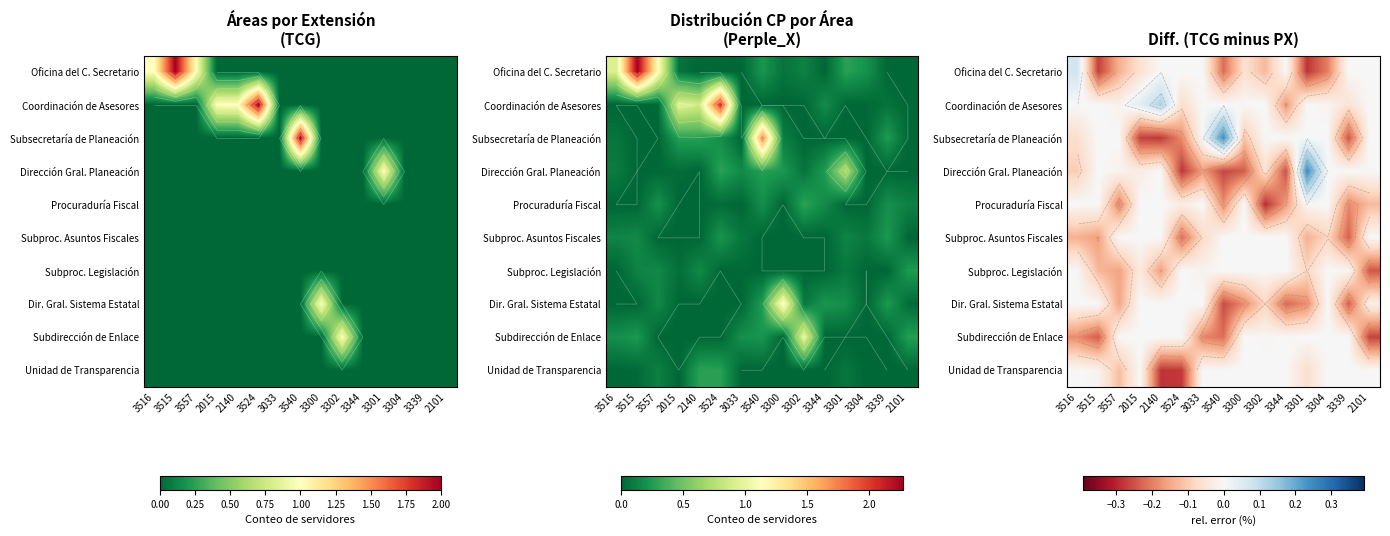

The Subproc. Legislación series shows 0.0 at 3300. True or false?

True